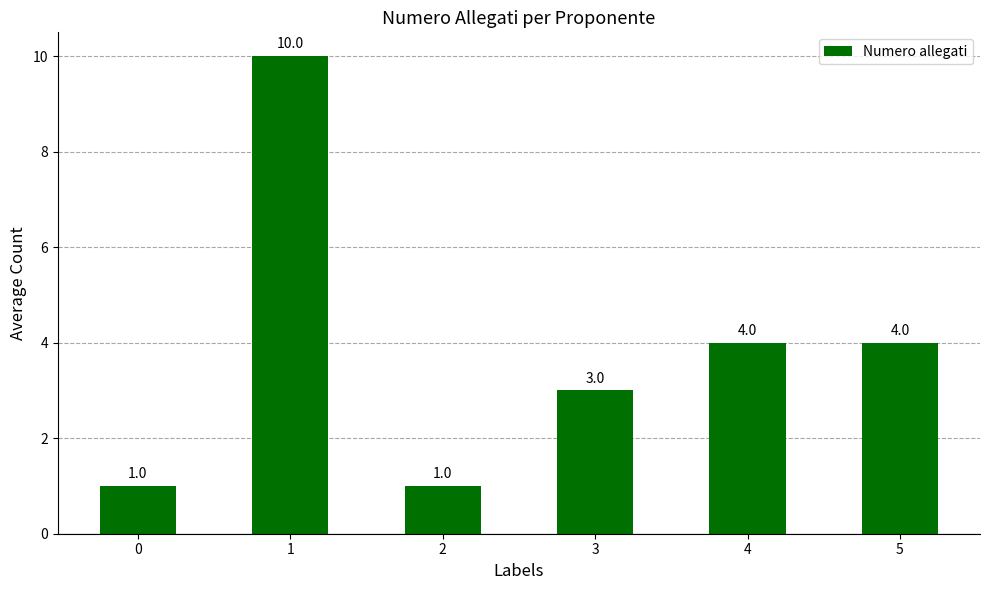

Reading left to right, transcribe all the data shown in this chart.

0=1	1=10	2=1	3=3	4=4	5=4